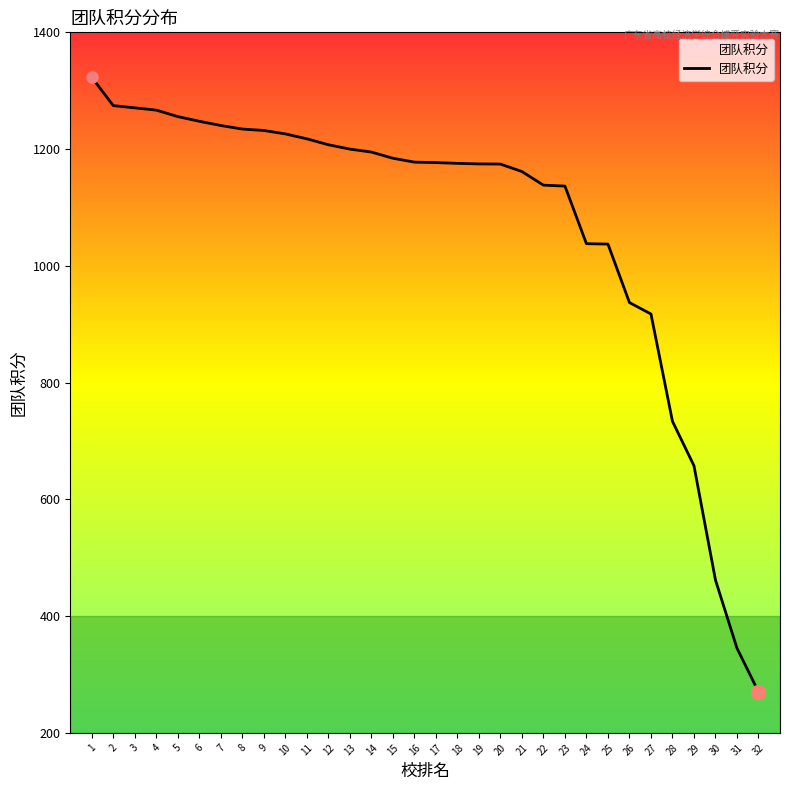

Is it true that the value at 22 is 1795.1?

False